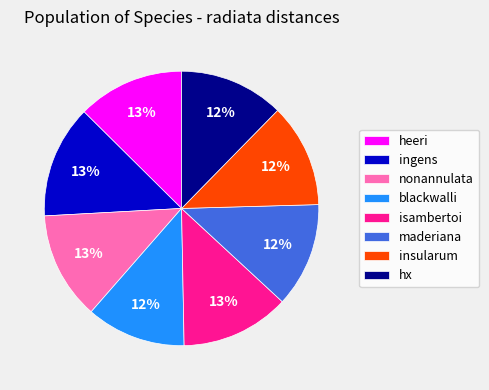

How many slices are in this pie chart?

8